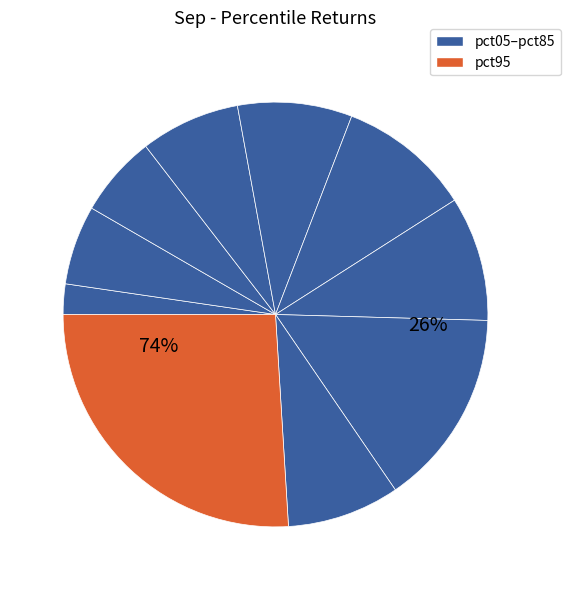

Which category has the biggest portion of the pie?

pct95